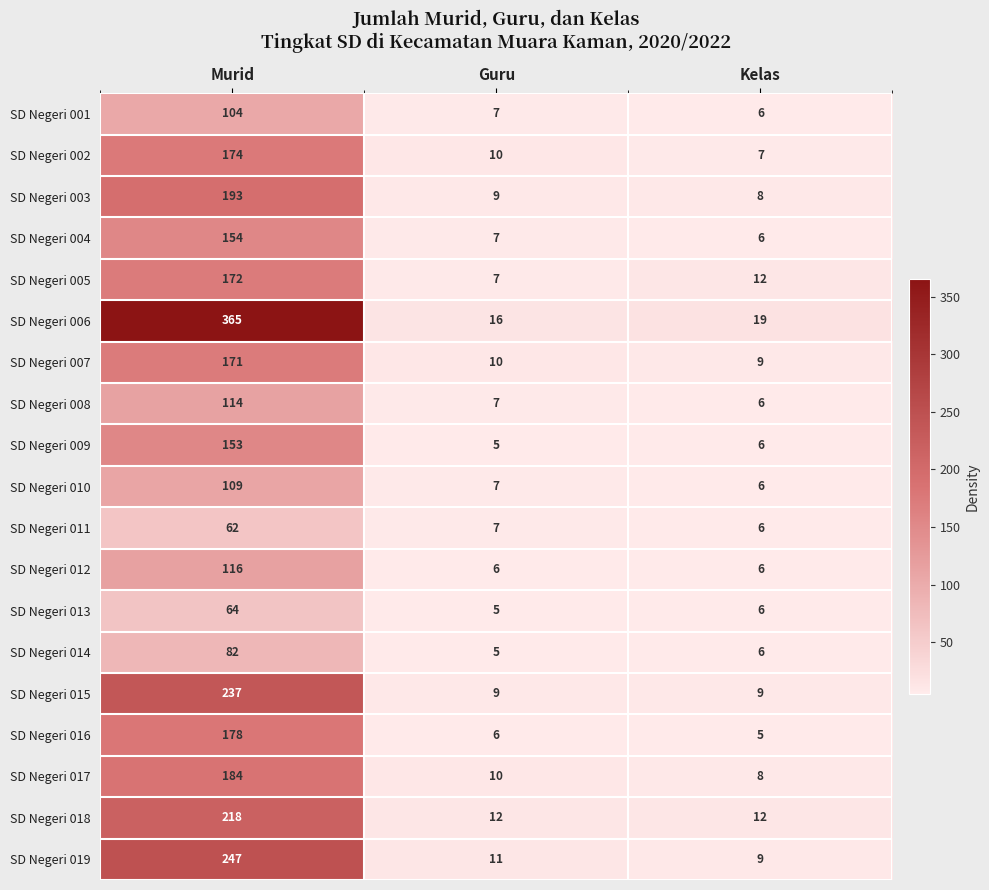

Is it true that SD Negeri 007 equals 5 at Kelas?

False